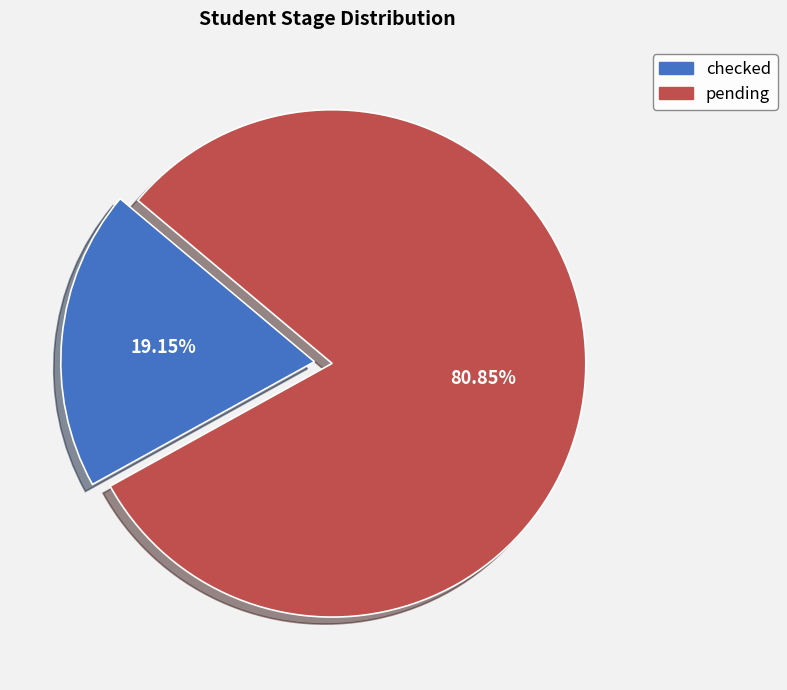

Which category has the smallest portion of the pie?

checked